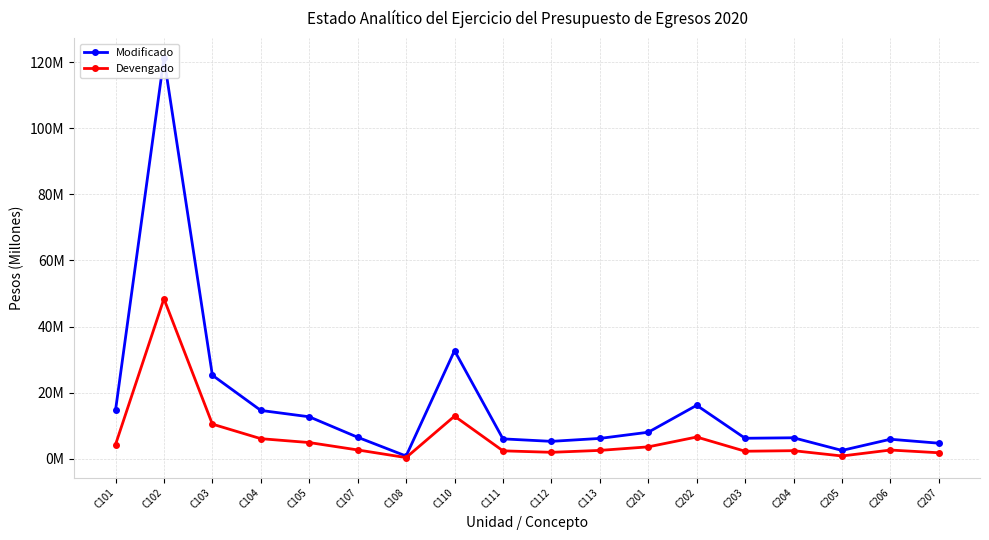

What is the average value of the Devengado series?

6.5